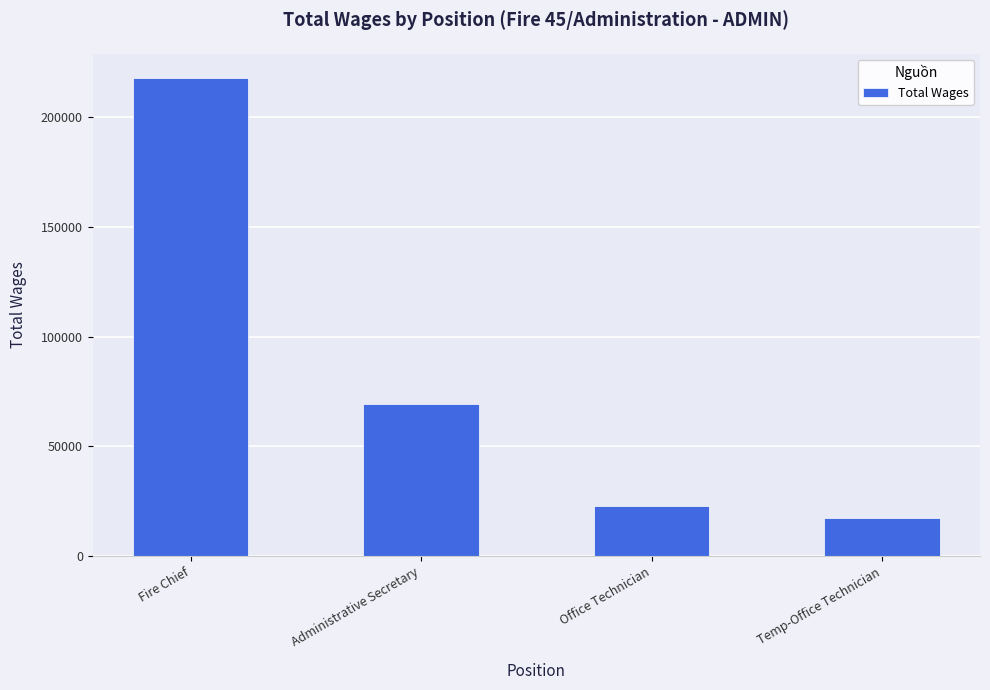

What is the difference between the maximum and second lowest values?

194875